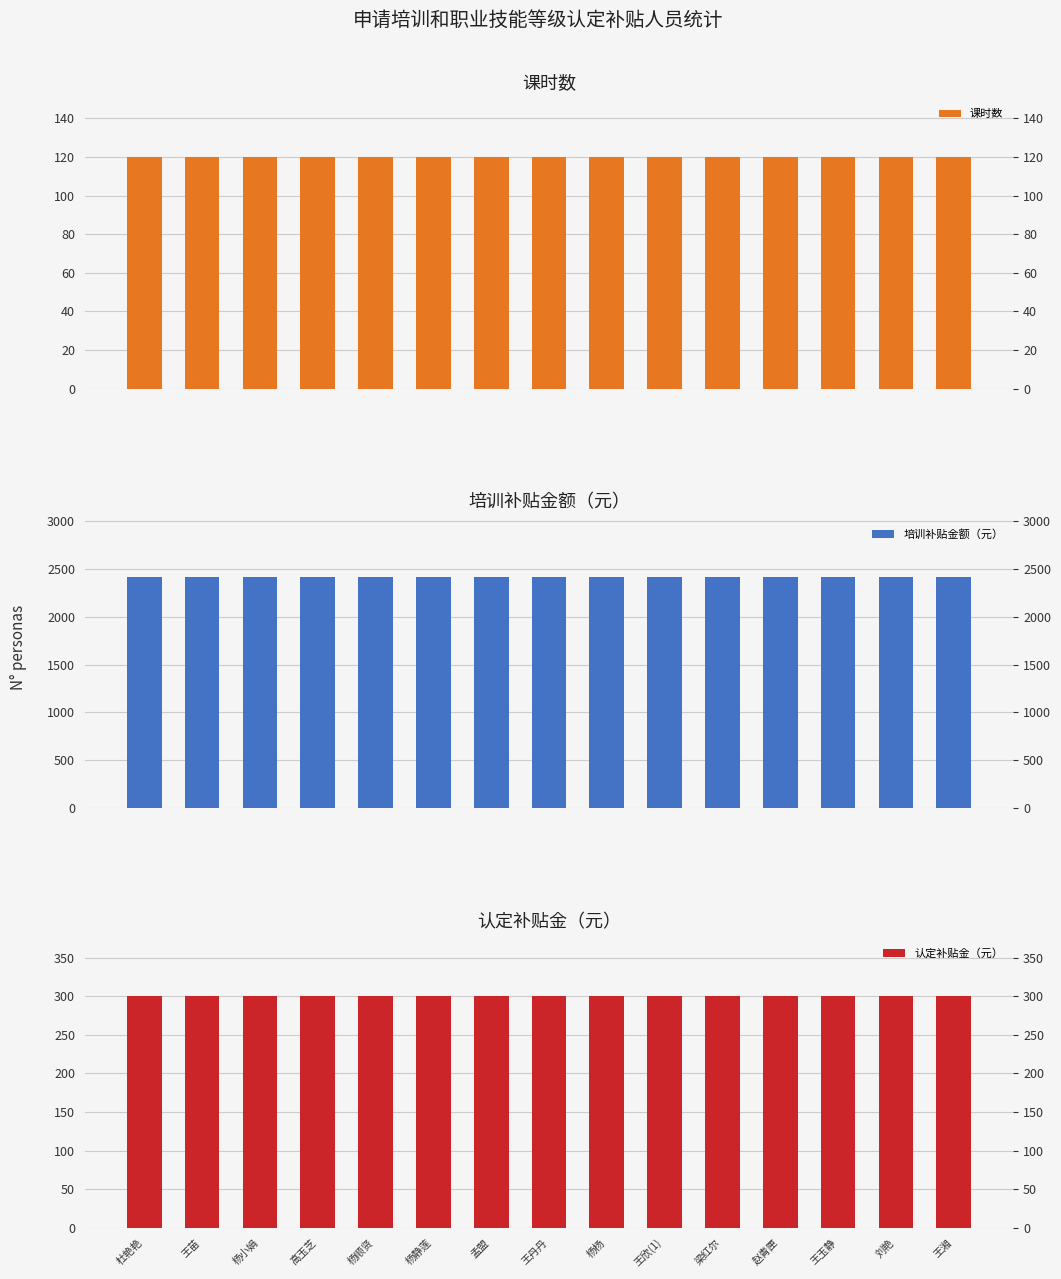

What position from the left is 孟盟?

7